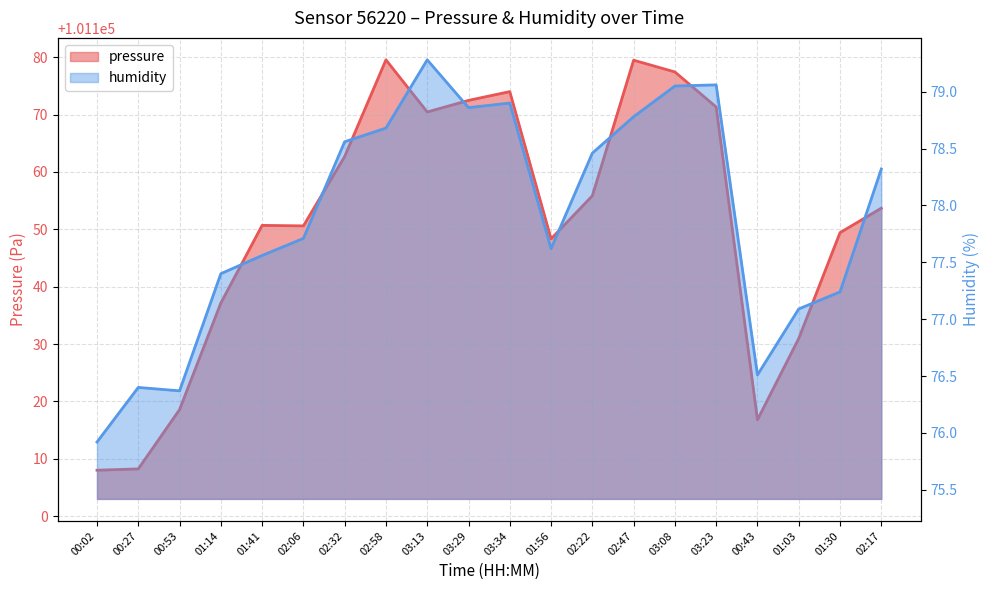

The pressure series shows 101179.6 at 02:58. True or false?

True